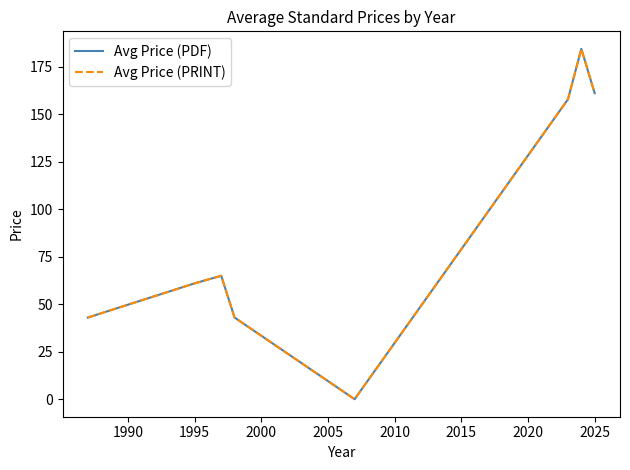

Does the chart have visible grid lines?

No